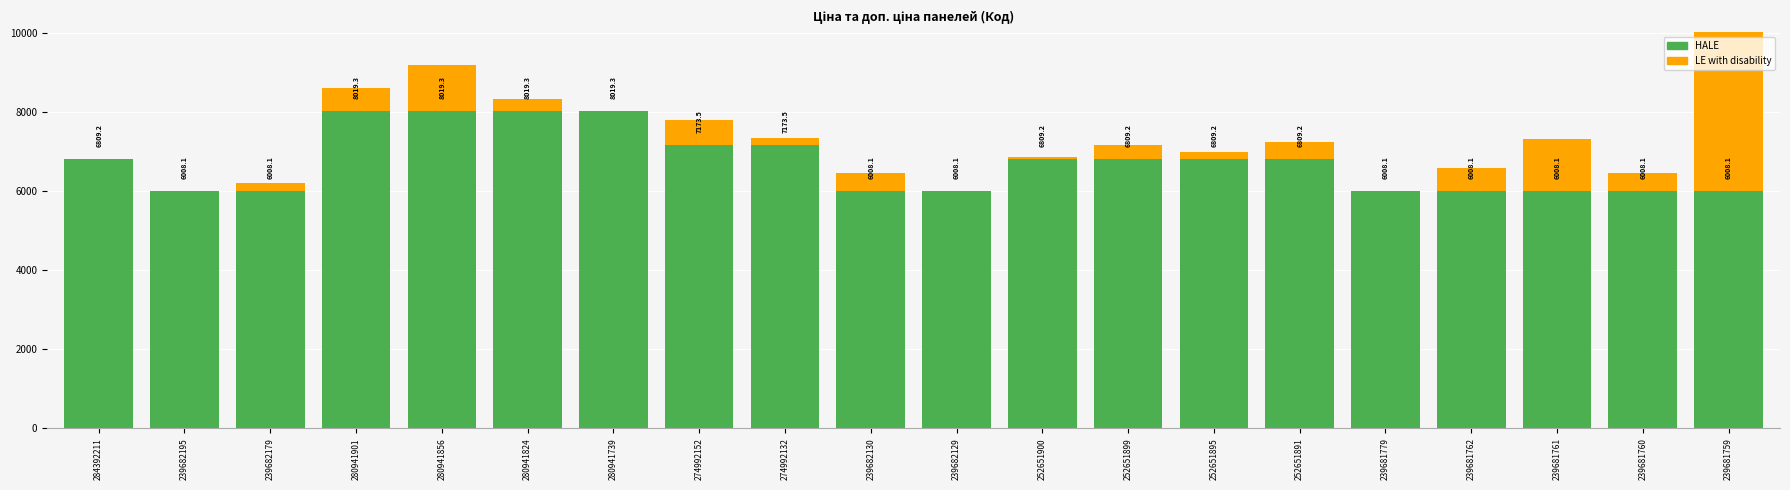

True or false: HALE has a value of 7976.4 at 239682129.

False